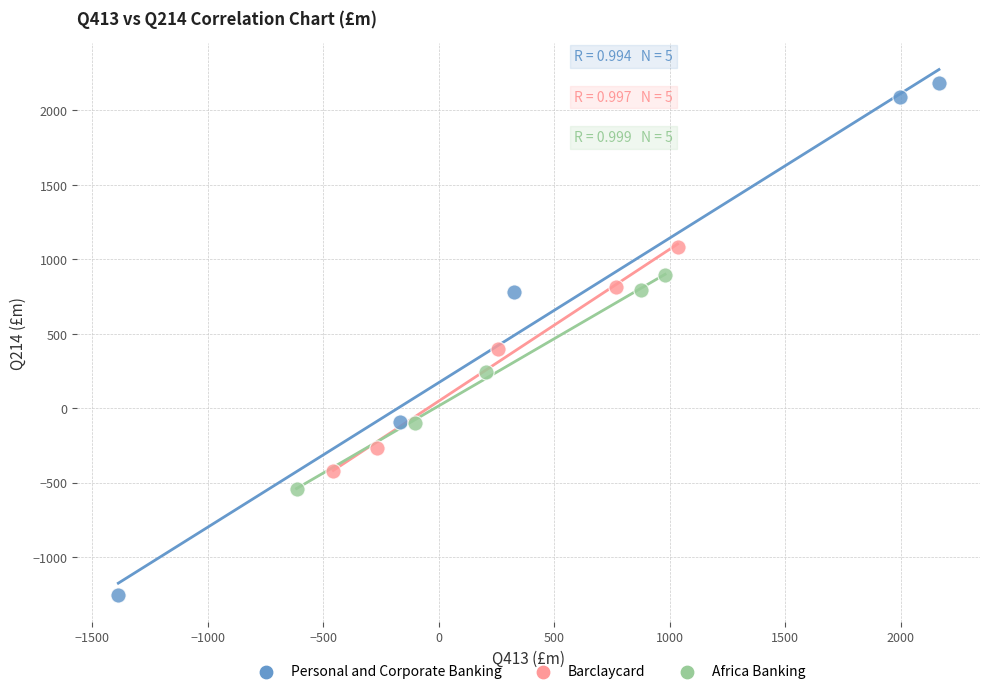

Which series contains the highest Y value?

Personal and Corporate Banking